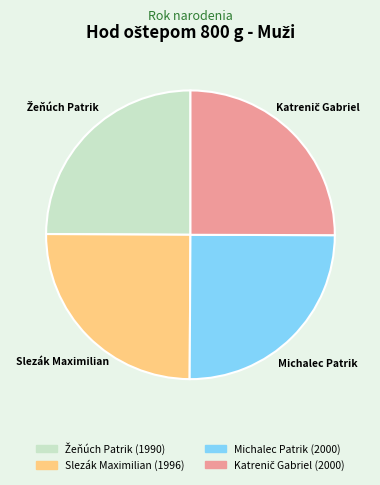

True or false: Slezák Maximilian accounts for 17% of the total.

False